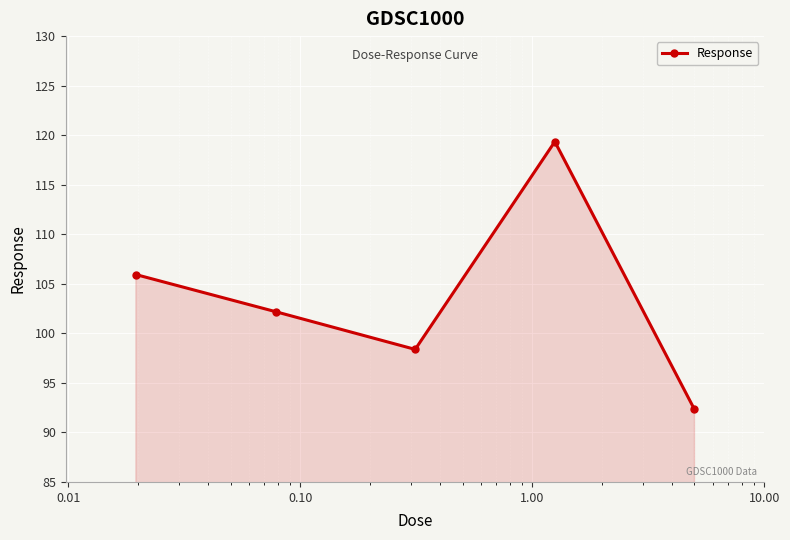

How many values are below 102?

2